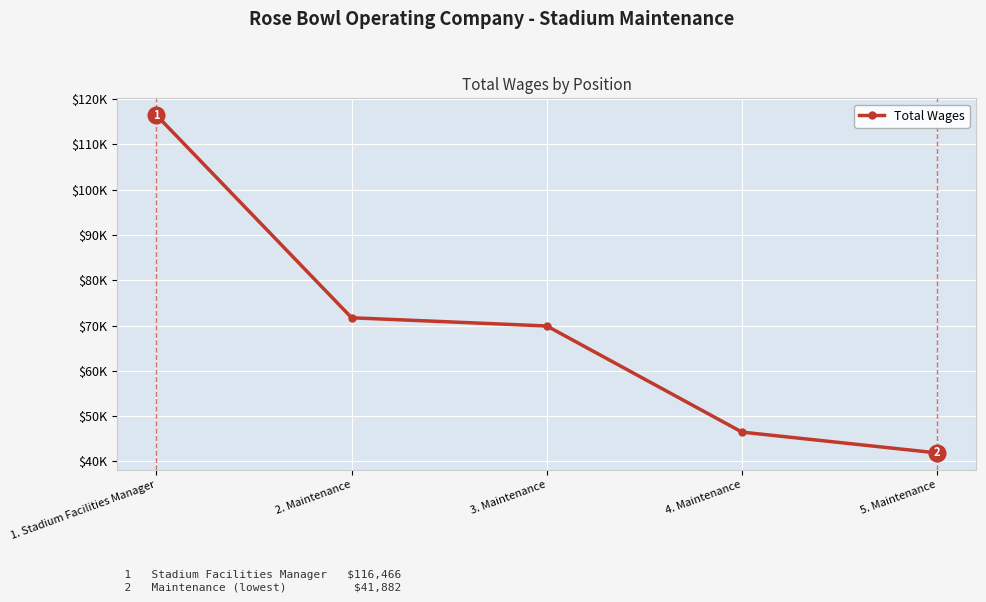

Reading left to right, what are all the values shown in this chart?

116466	71731	69918	46480	41882